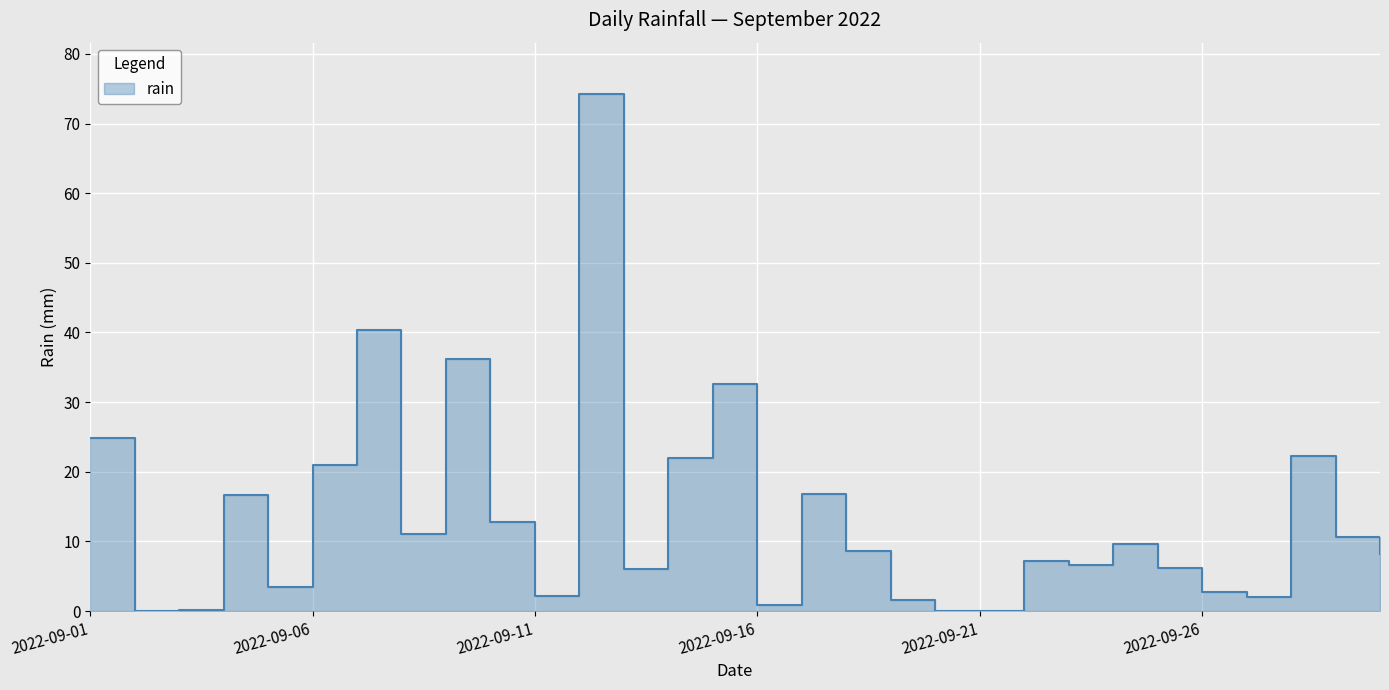

Reading left to right, what are all the values shown in this chart?

2022-09-01=24.8	2022-09-02=0.0	2022-09-03=0.2	2022-09-04=16.6	2022-09-05=3.4	2022-09-06=21.0	2022-09-07=40.4	2022-09-08=11.0	2022-09-09=36.2	2022-09-10=12.8	2022-09-11=2.2	2022-09-12=74.2	2022-09-13=6.0	2022-09-14=22.0	2022-09-15=32.6	2022-09-16=0.8	2022-09-17=16.8	2022-09-18=8.6	2022-09-19=1.6	2022-09-20=0.0	2022-09-21=0.0	2022-09-22=7.2	2022-09-23=6.6	2022-09-24=9.6	2022-09-25=6.2	2022-09-26=2.8	2022-09-27=2.0	2022-09-28=22.2	2022-09-29=10.6	2022-09-30=8.2